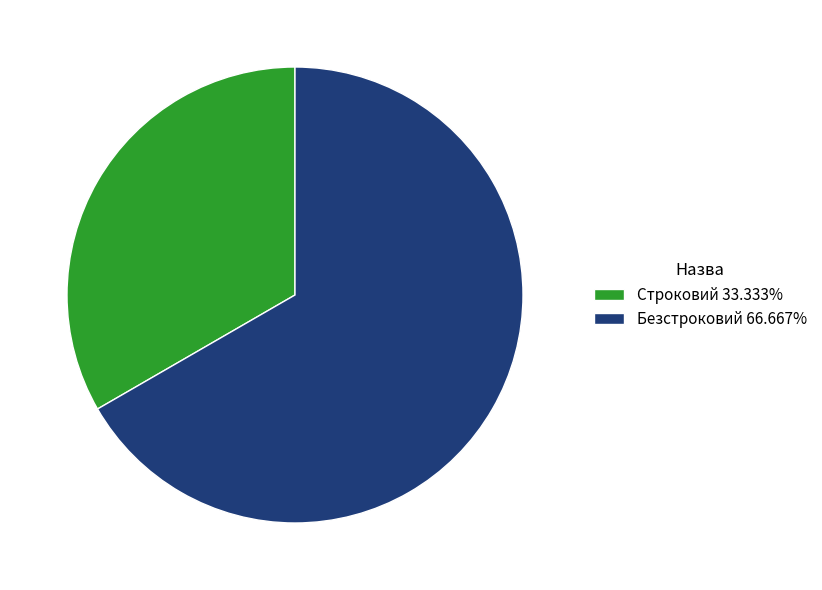

The Безстроковий slice represents 67% of the pie. True or false?

True